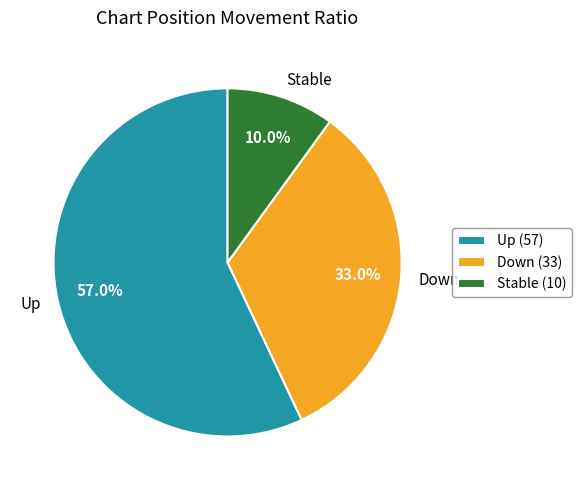

Which has a higher value, Up or Down?

Up